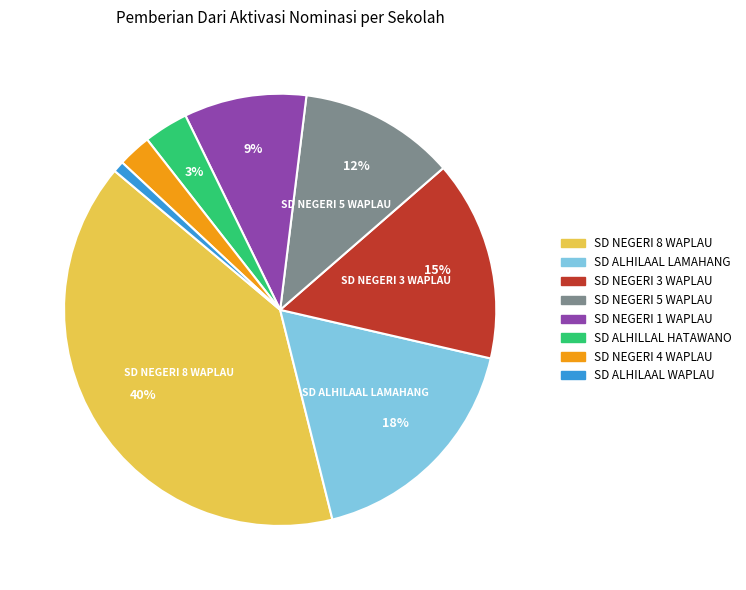

Does any single category account for the majority?

No